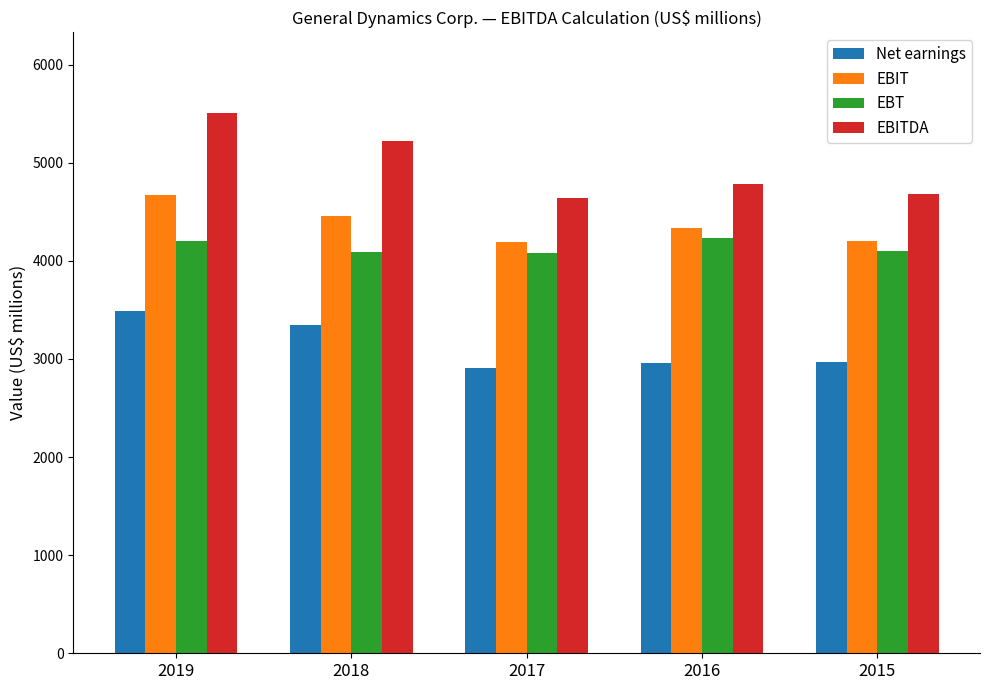

Rank the series by their maximum value, from highest to lowest.

EBITDA, EBIT, EBT, Net earnings